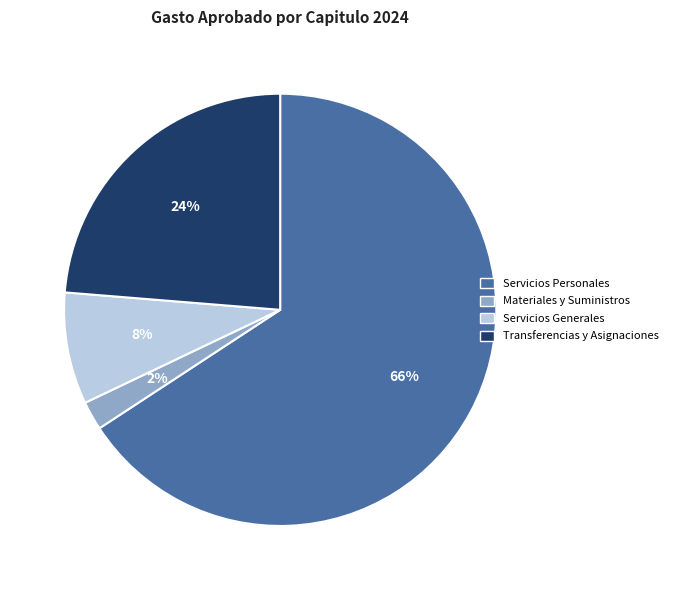

Is there a majority slice in this chart?

Yes